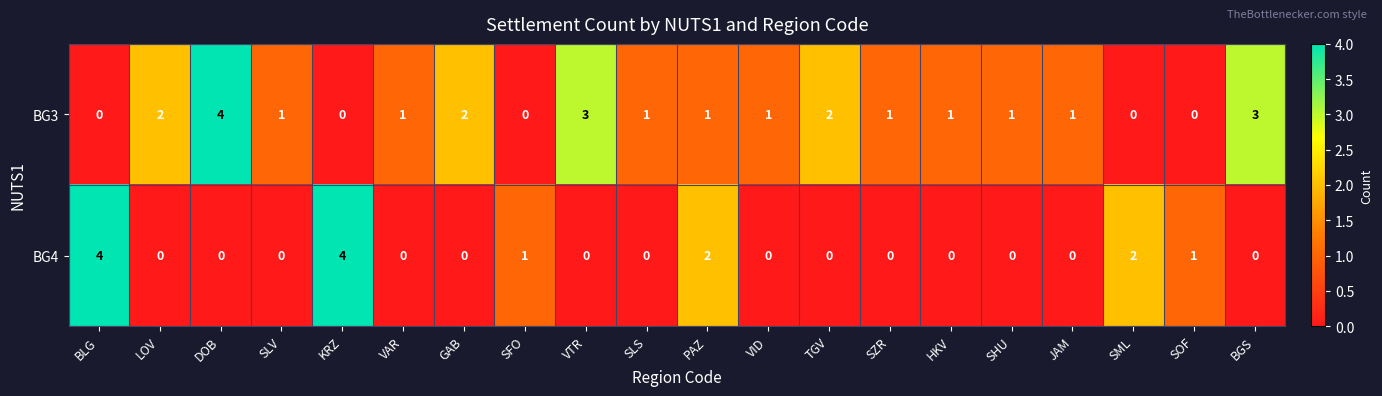

What is the difference between the highest and lowest values at BGS?

3